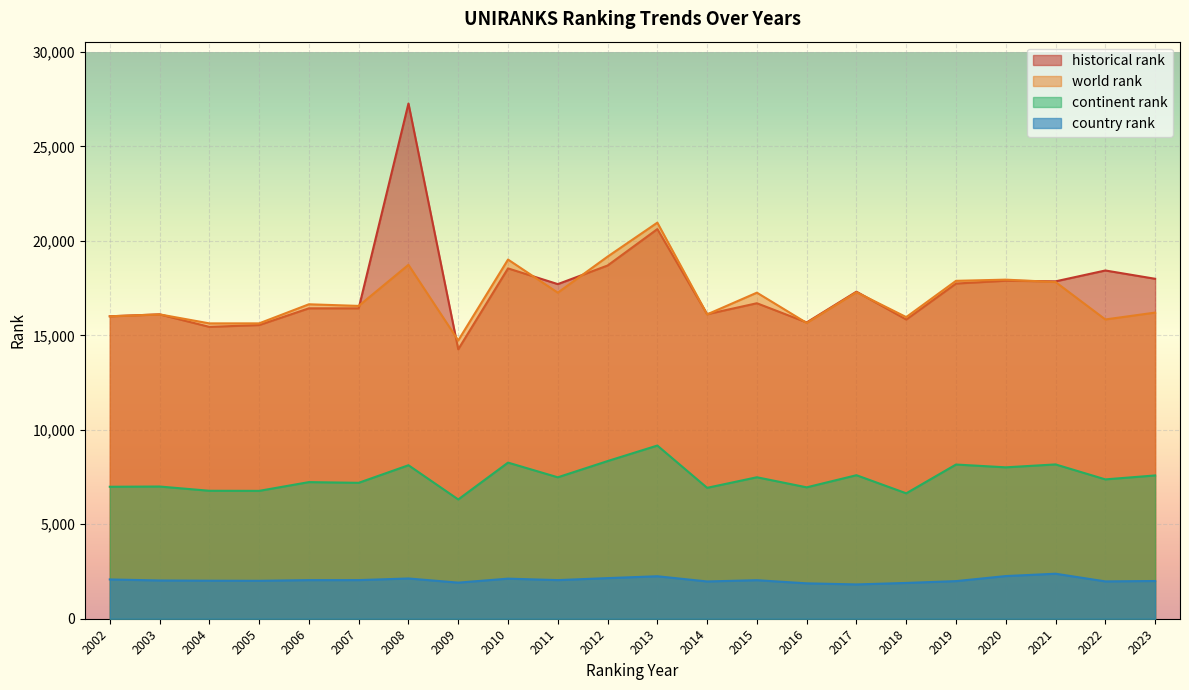

Reading right to left, what are all the values shown in this chart?

world rank: 16206	15843	17824	17950	17888	15967	17286	15659	17261	16112	20968	19169	17261	19014	14733	18735	16560	16646	15636	15635	16112	16010
continent rank: 7585	7377	8169	8015	8163	6639	7598	6956	7489	6930	9168	8346	7487	8265	6315	8126	7195	7232	6769	6774	6999	6986
country rank: 1998	1976	2383	2259	1991	1895	1816	1874	2040	1973	2249	2150	2045	2122	1911	2131	2045	2044	2008	2013	2025	2080
historical rank: 17996	18435	17860	17893	17744	15839	17313	15685	16701	16120	20626	18698	17714	18546	14263	27275	16432	16432	15546	15450	16112	16010